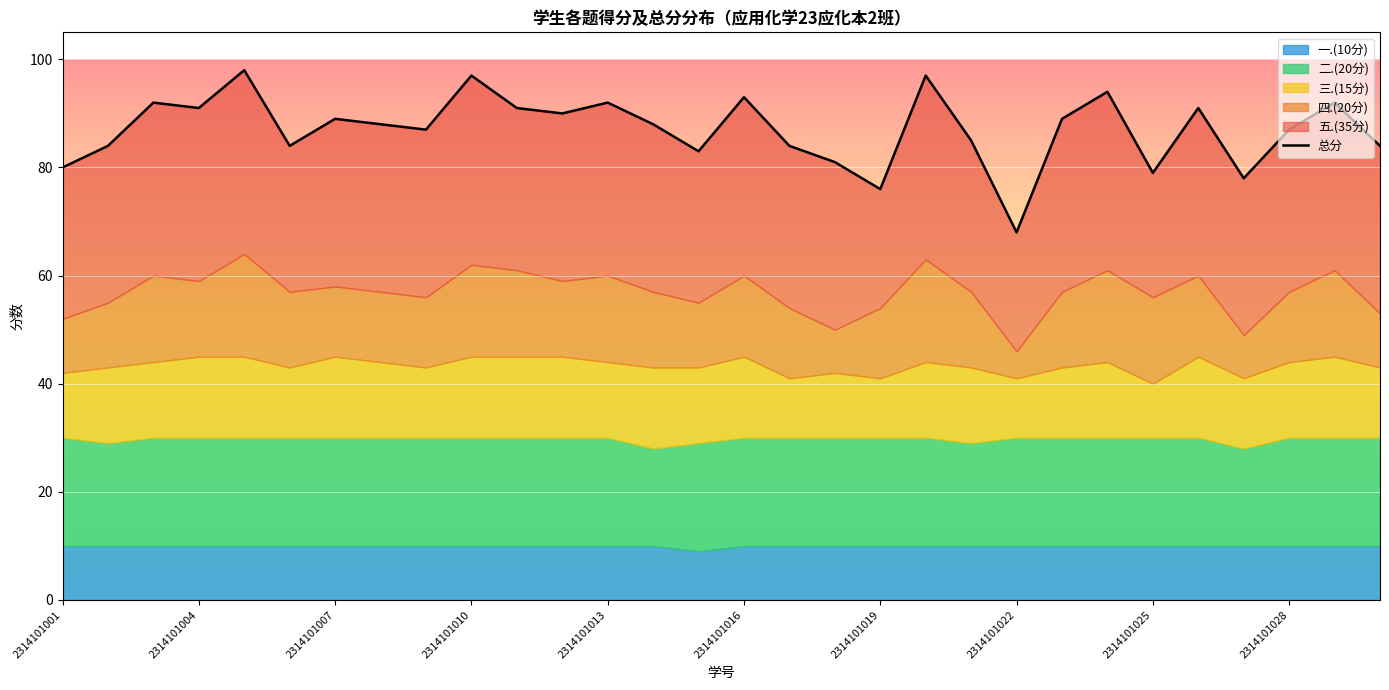

What is the minimum value shown in the chart?

68